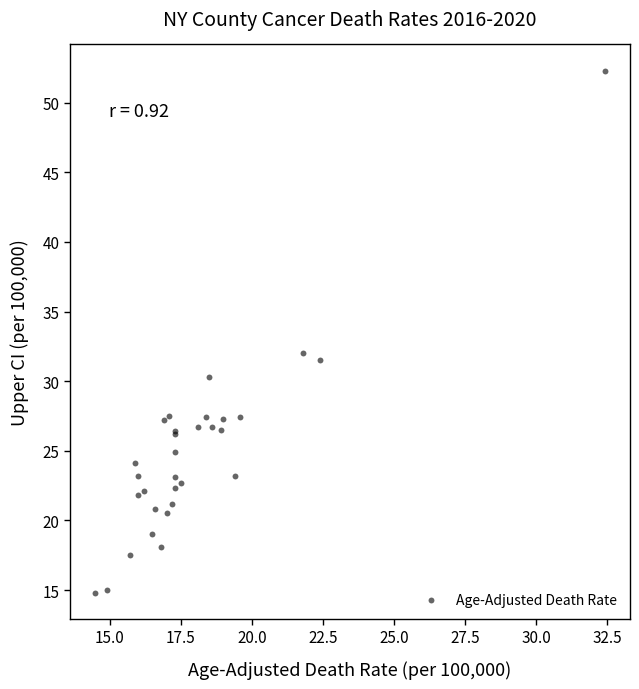

What Y value in the scatter plot is closest to 33?

32.0